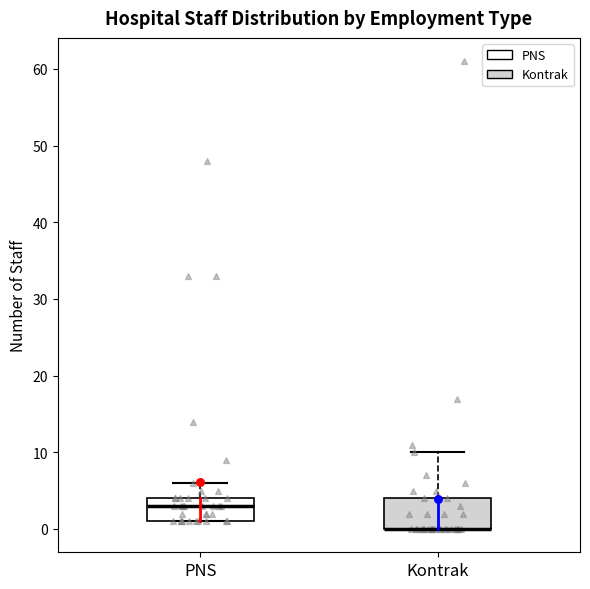

Comparing the boxes themselves (not the whiskers), which one is the tallest?

Kontrak